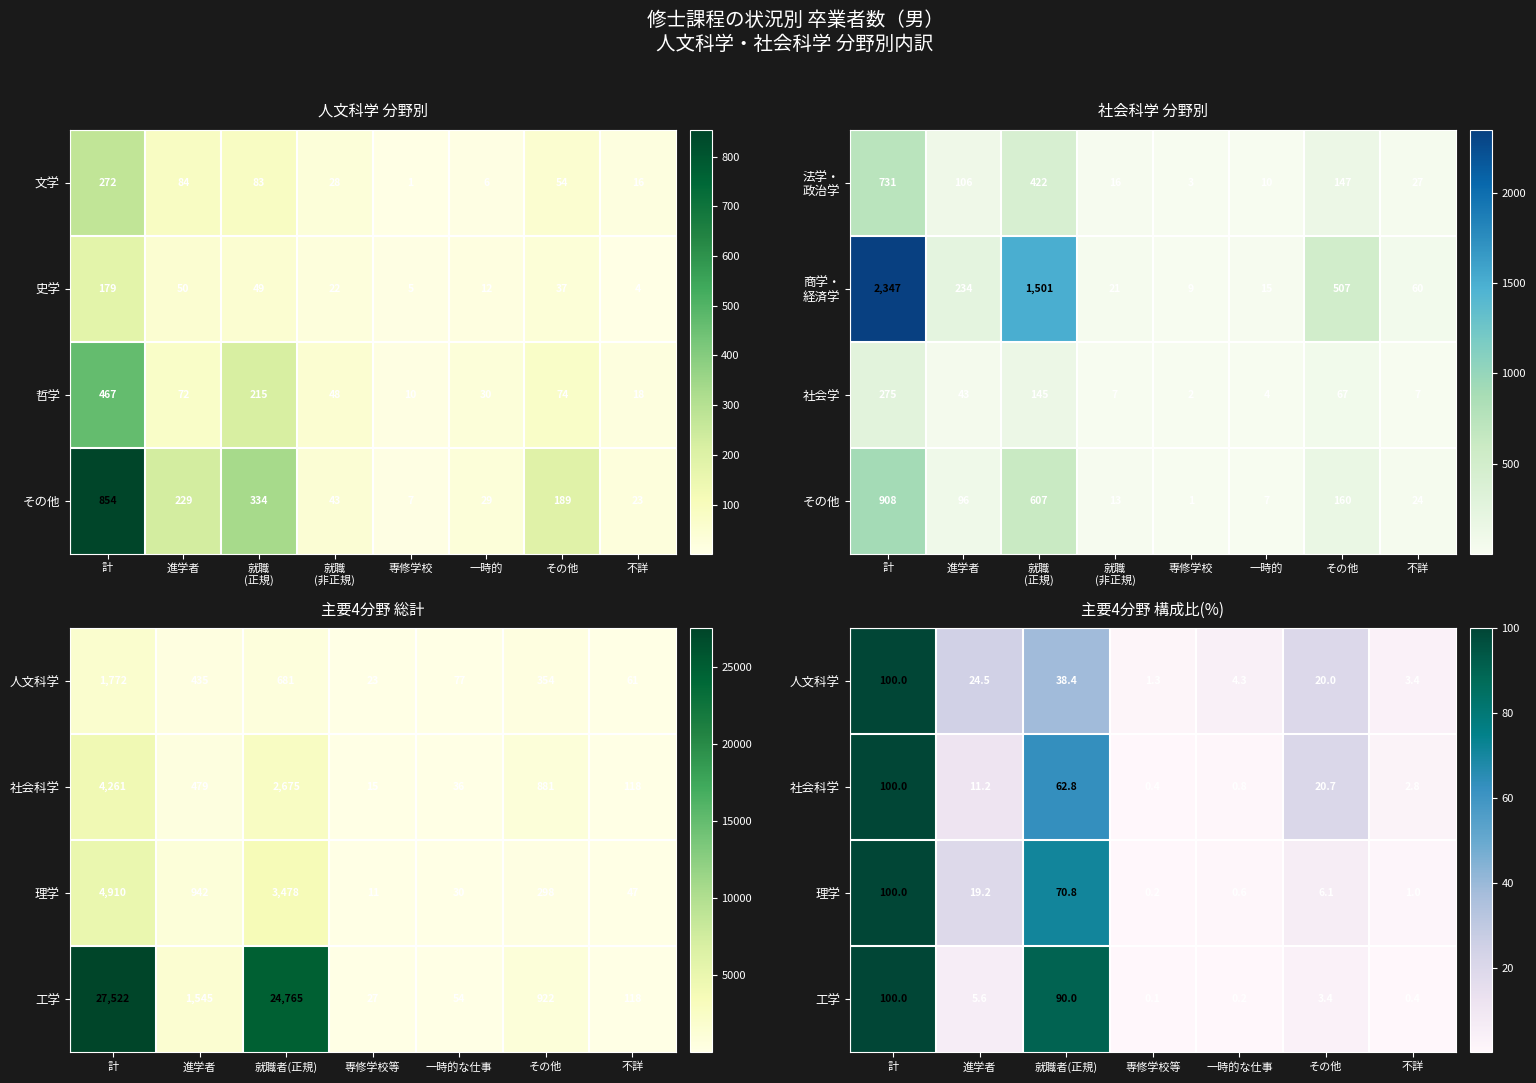

At which label does 文学 reach its peak?

計